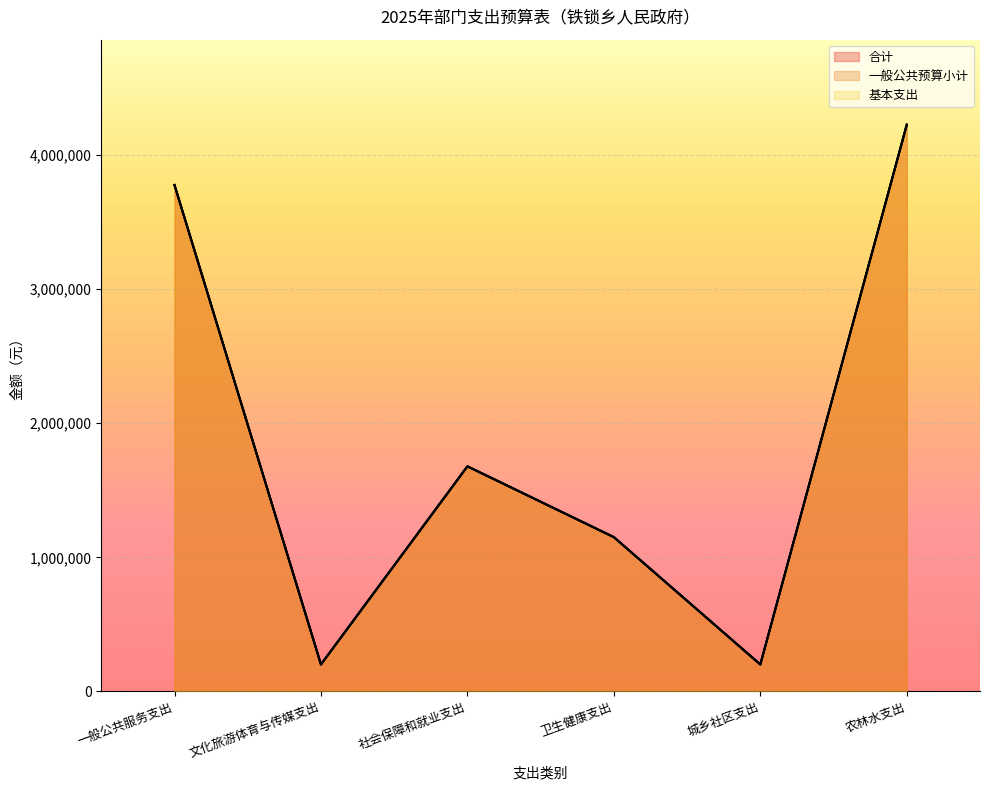

What is the label of the 2nd point from the left?

文化旅游体育与传媒支出